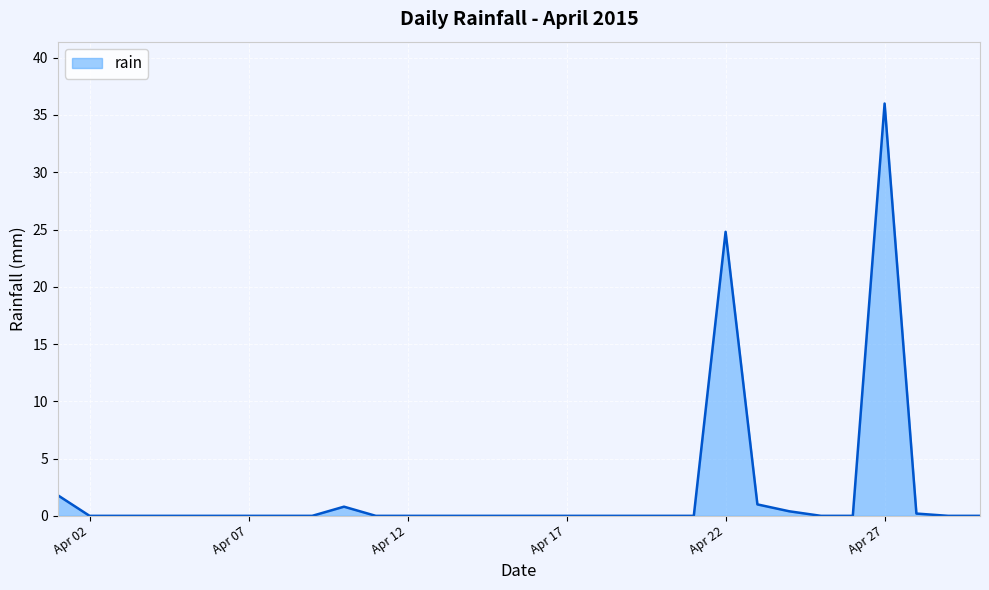

What is the difference between the maximum and minimum values?

36.0